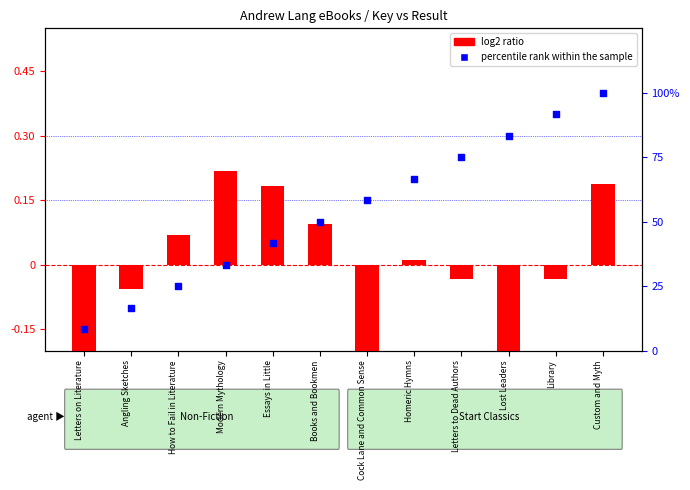

Which series has the largest total across all categories?

percentile rank within the sample